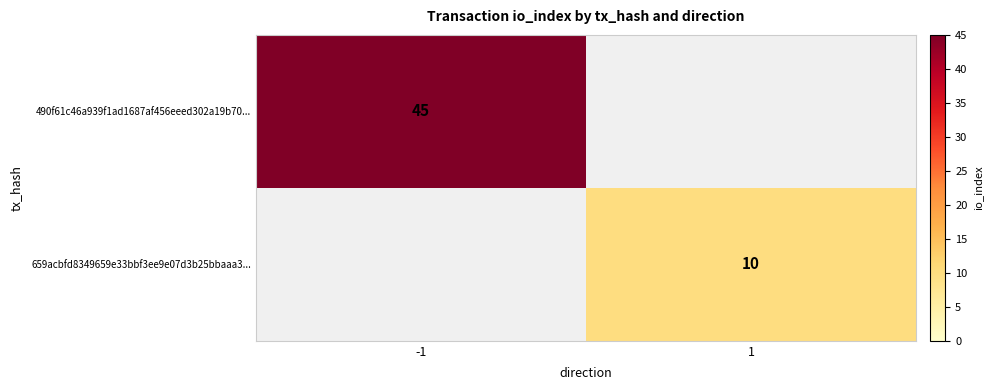

Is it true that 490f61c46a939f1ad1687af456eeed302a19b70... equals 45 at -1?

True